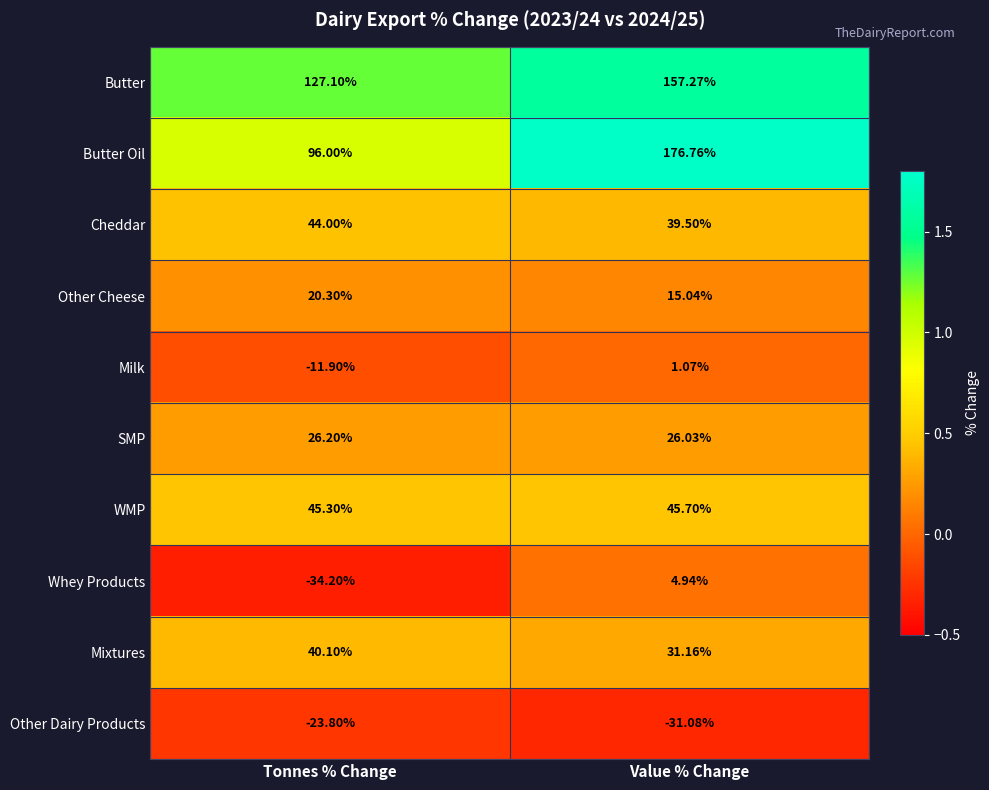

What is the greatest value displayed?

176.8